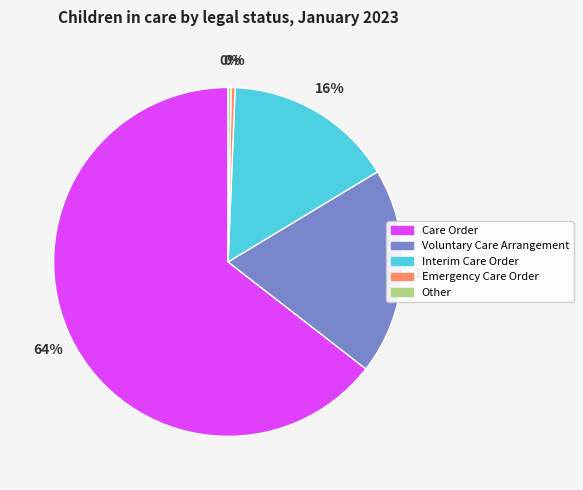

Which slice is the largest?

Care Order